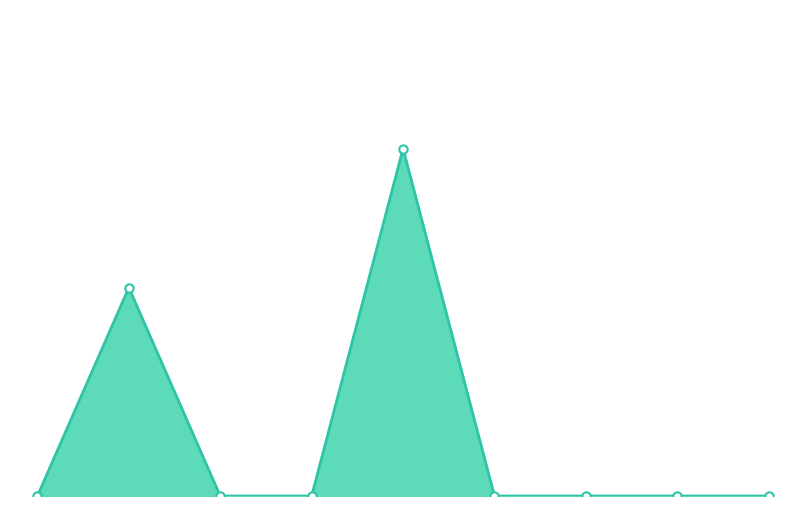

Does the chart have visible grid lines?

No